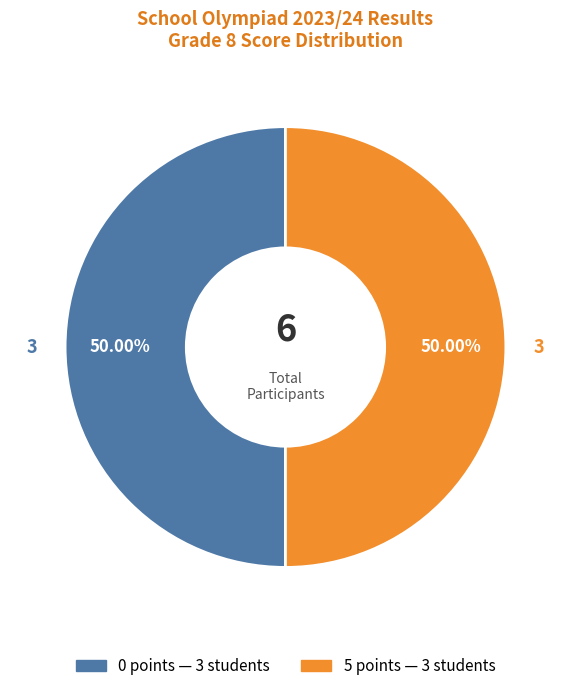

How many segments does this pie chart have?

2